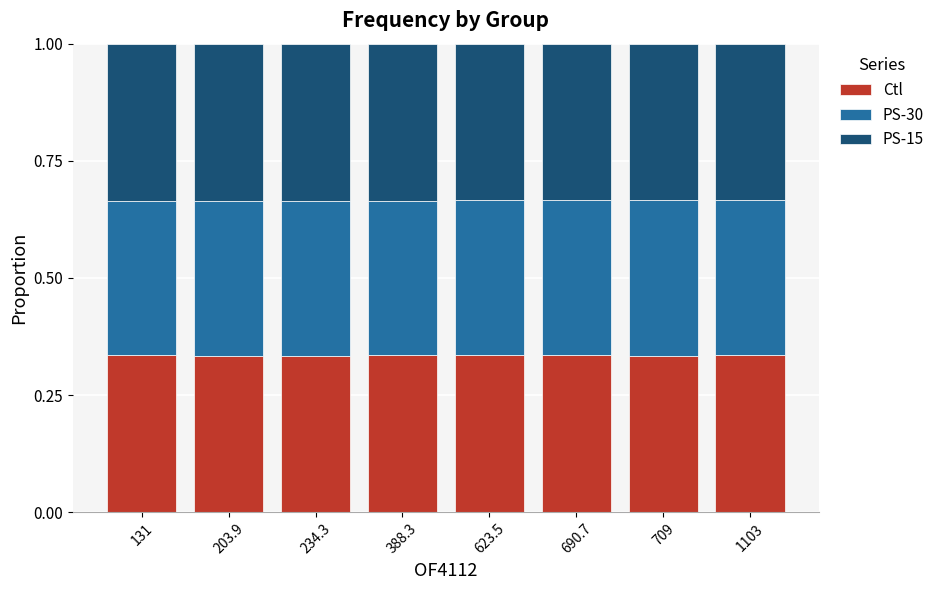

How many series are shown in this chart?

3